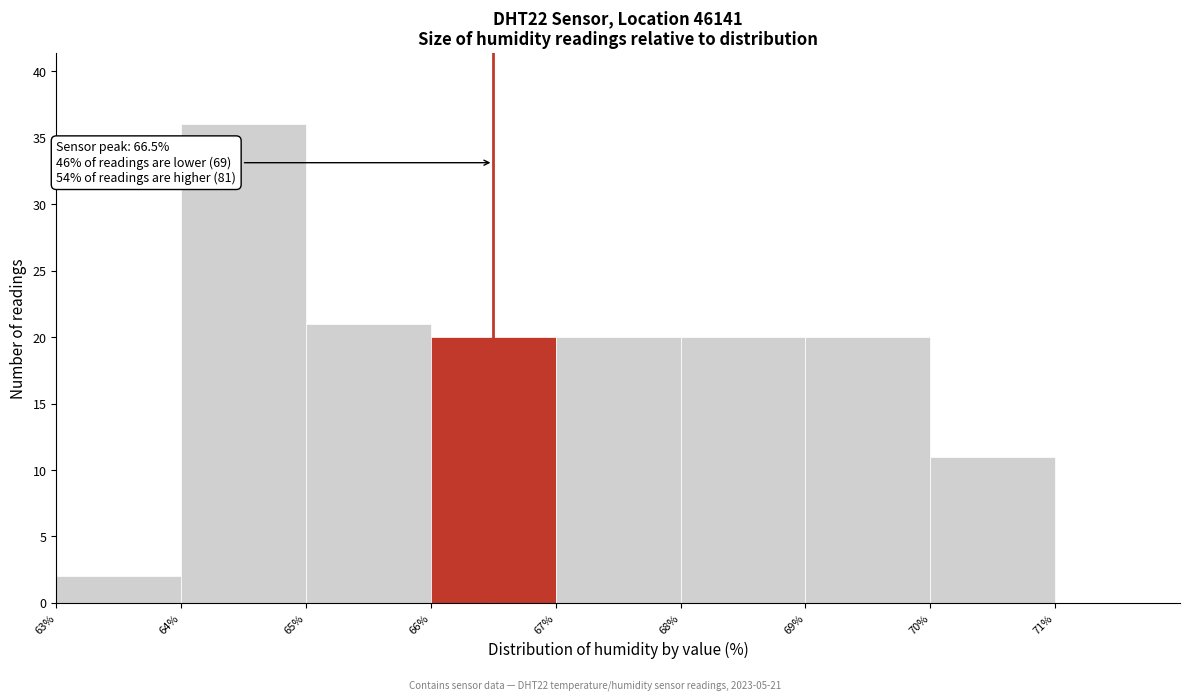

Over which range of the x-axis is the bar tallest?

64 to 65